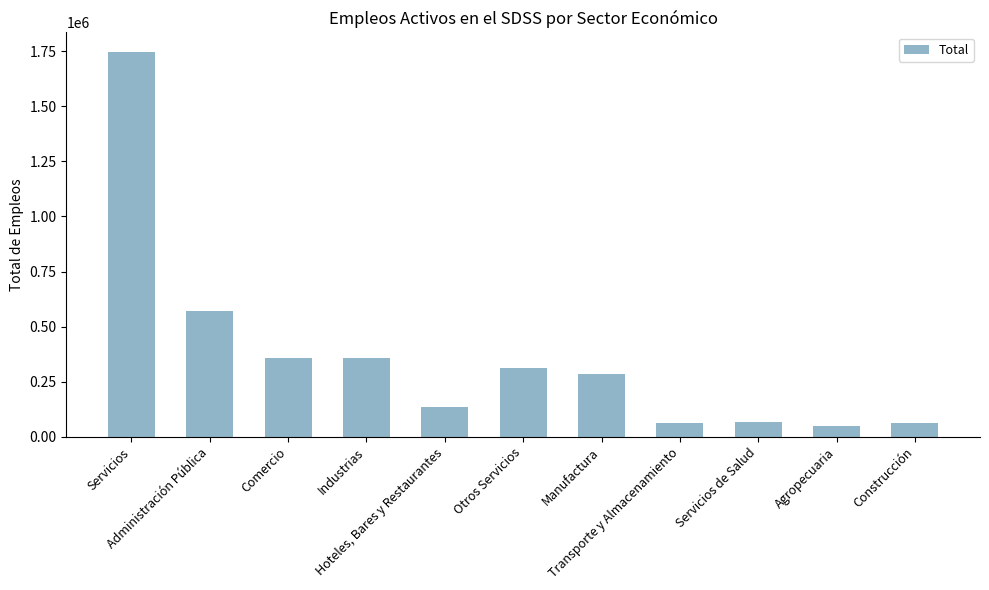

What is the approximate value at Servicios de Salud?

67674